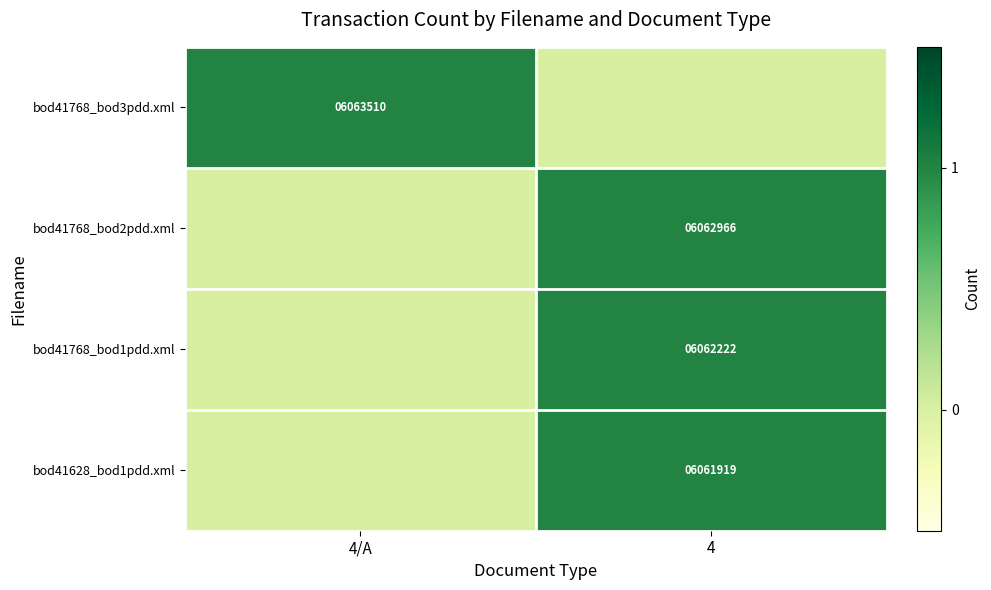

Is it true that bod41628_bod1pdd.xml equals 10335264 at 4?

False